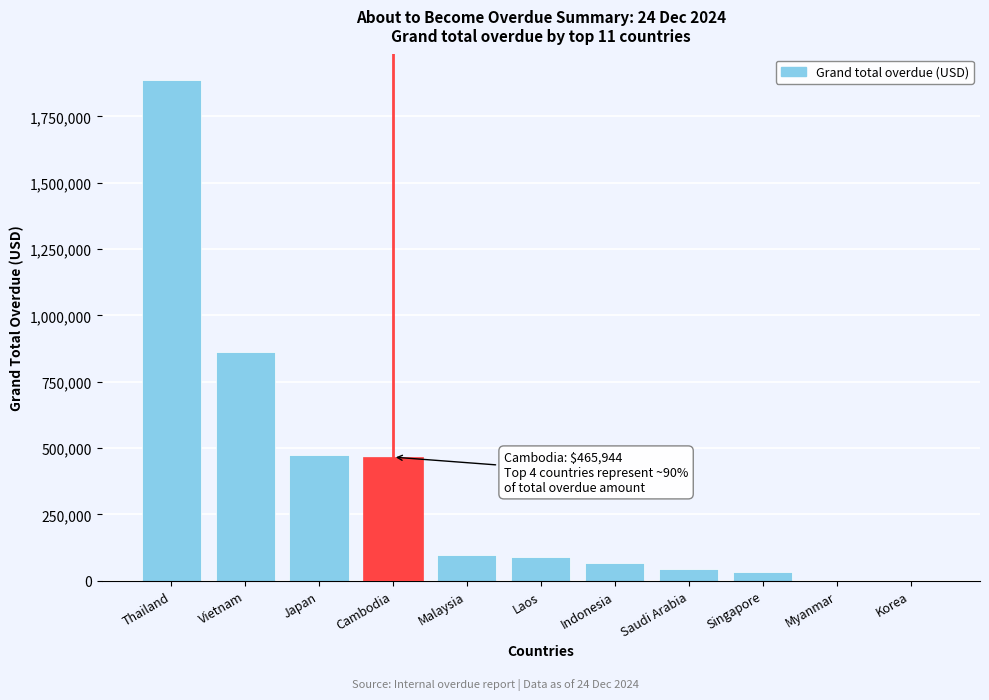

What is the approximate value at Thailand?

1888959.7